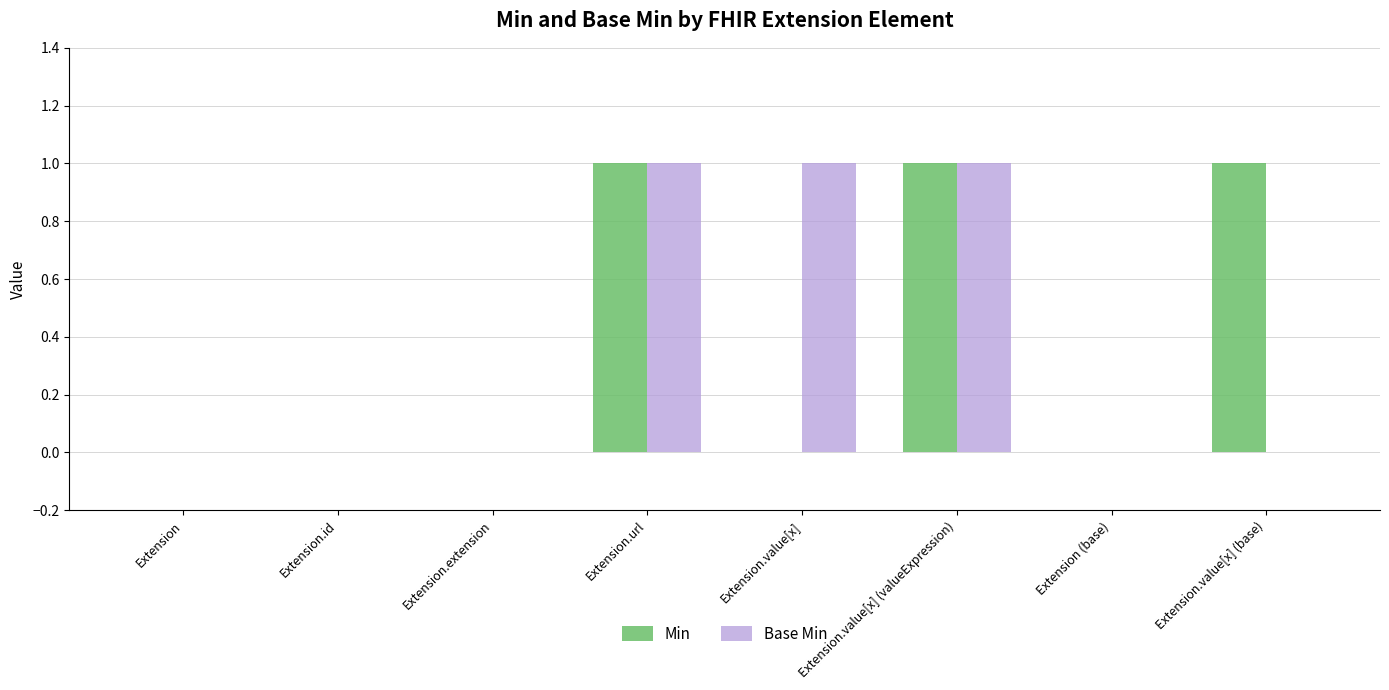

Is it true that Min equals 1 at Extension.value[x] (base)?

True